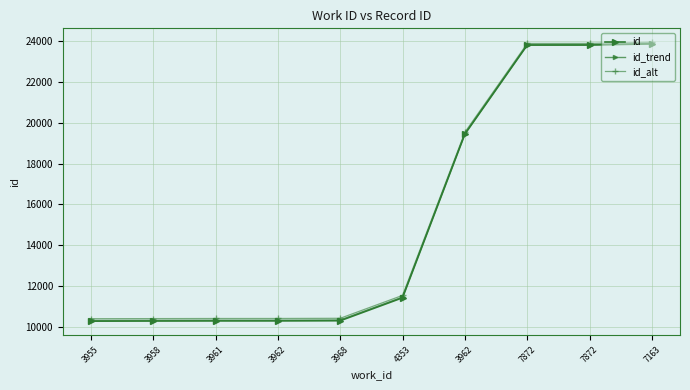

True or false: id_trend has more than 2 points higher than both neighbors.

False